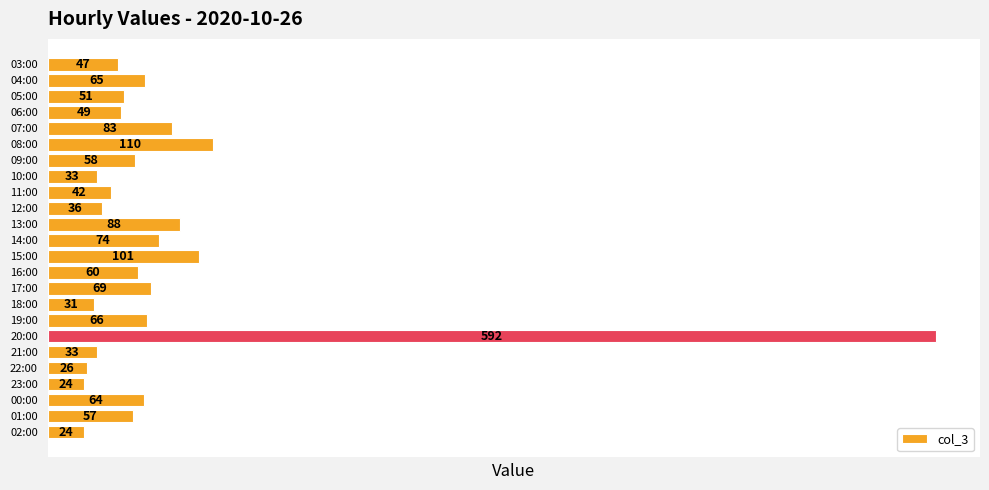

What position from the bottom is 13:00?

14